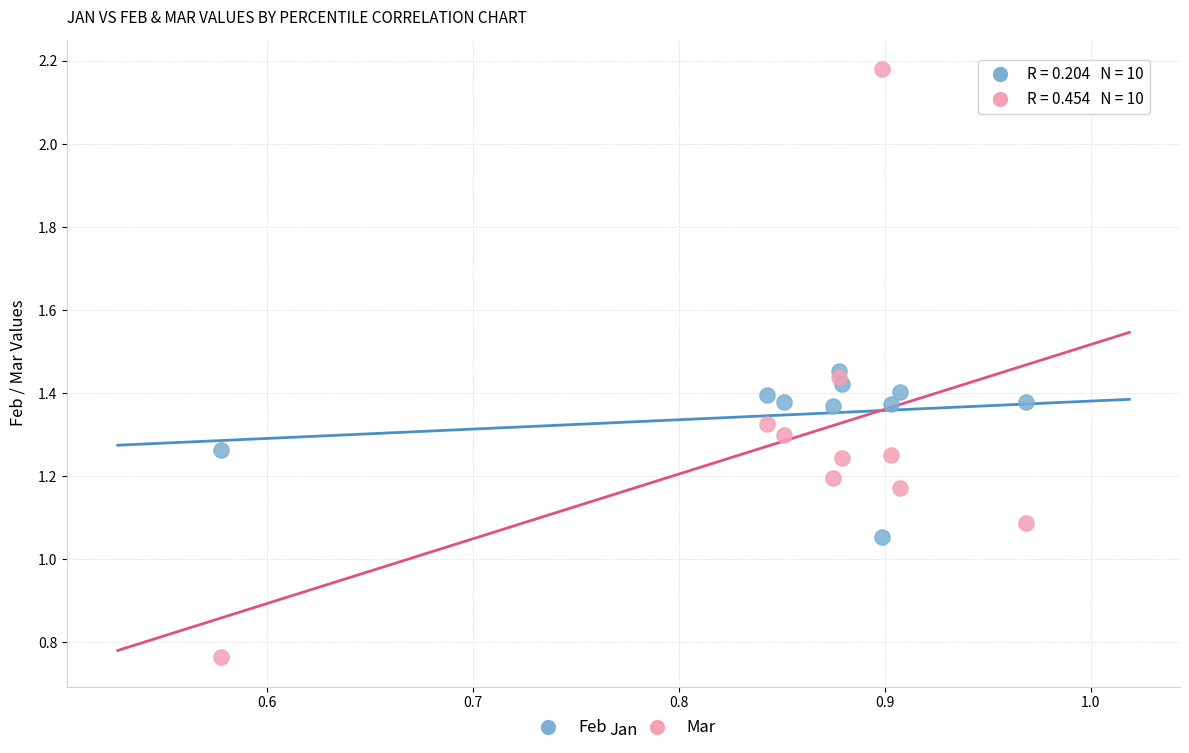

What are all the series names shown in the legend?

Feb, Mar